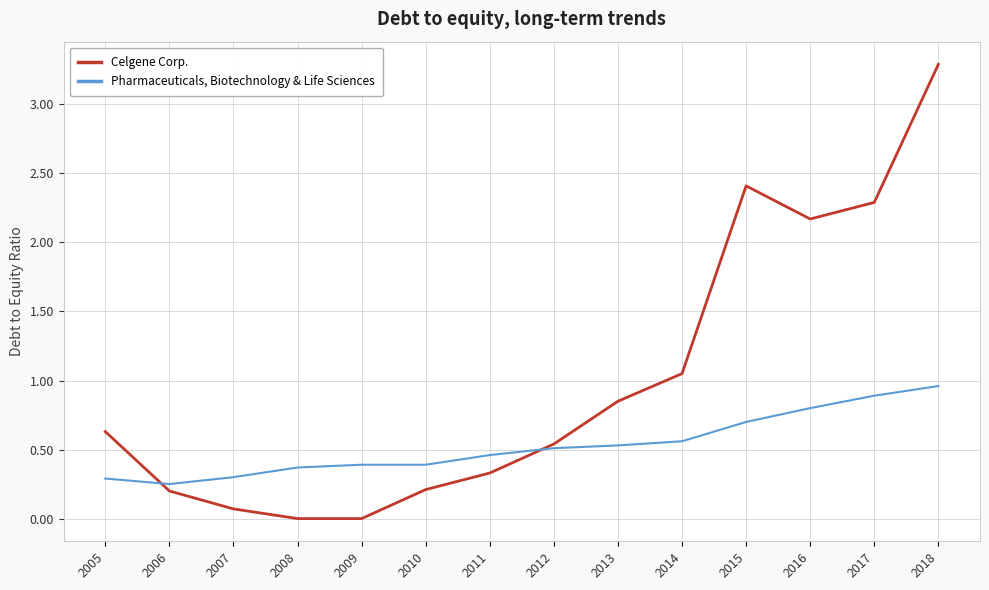

Rank the series by their average value, from lowest to highest.

Pharmaceuticals, Biotechnology & Life Sciences, Celgene Corp.